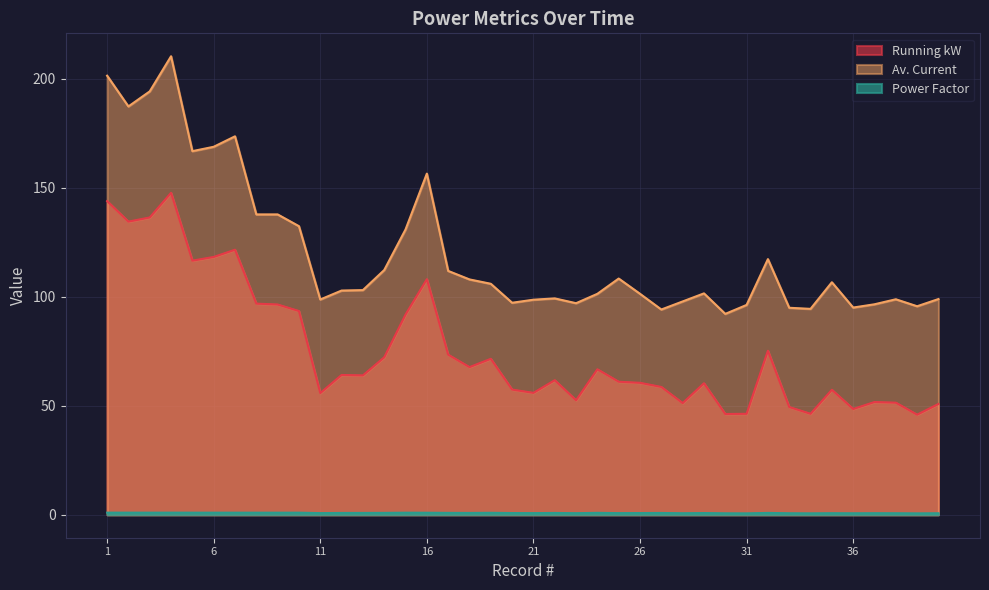

What are all the series names shown in the legend?

Running kW, Av. Current, Power Factor